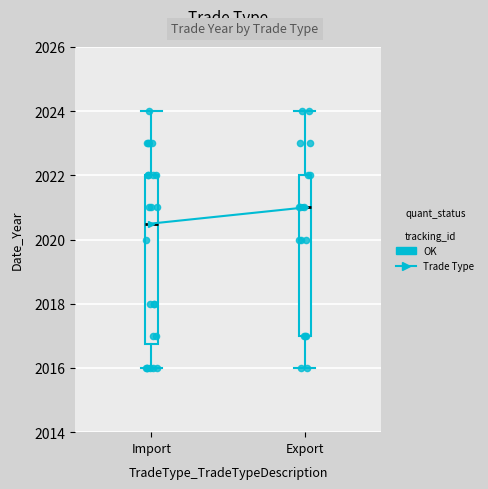

Where does the median line of the box for Export sit on the y-axis? The values are not printed on the chart, so give them approximately, as read against the axis.

2021.0